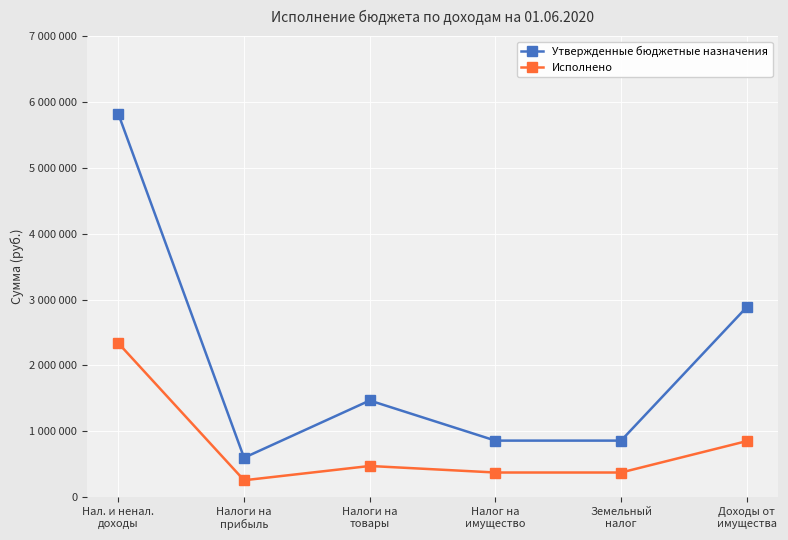

True or false: Утвержденные бюджетные назначения and Исполнено intersect in this chart.

False